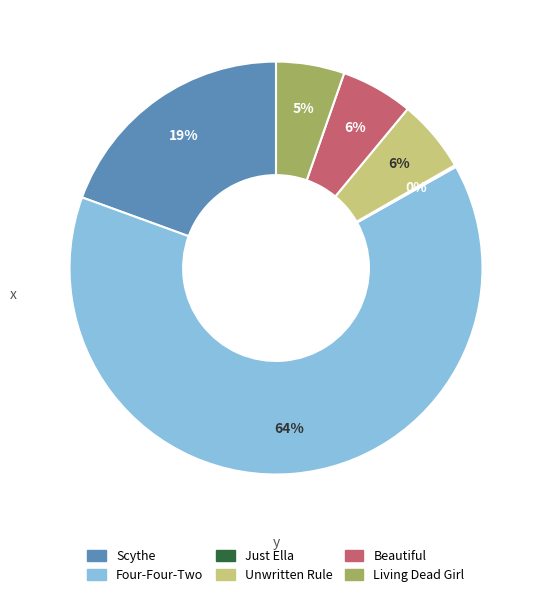

To the nearest percent, what is the average slice percentage?

17%